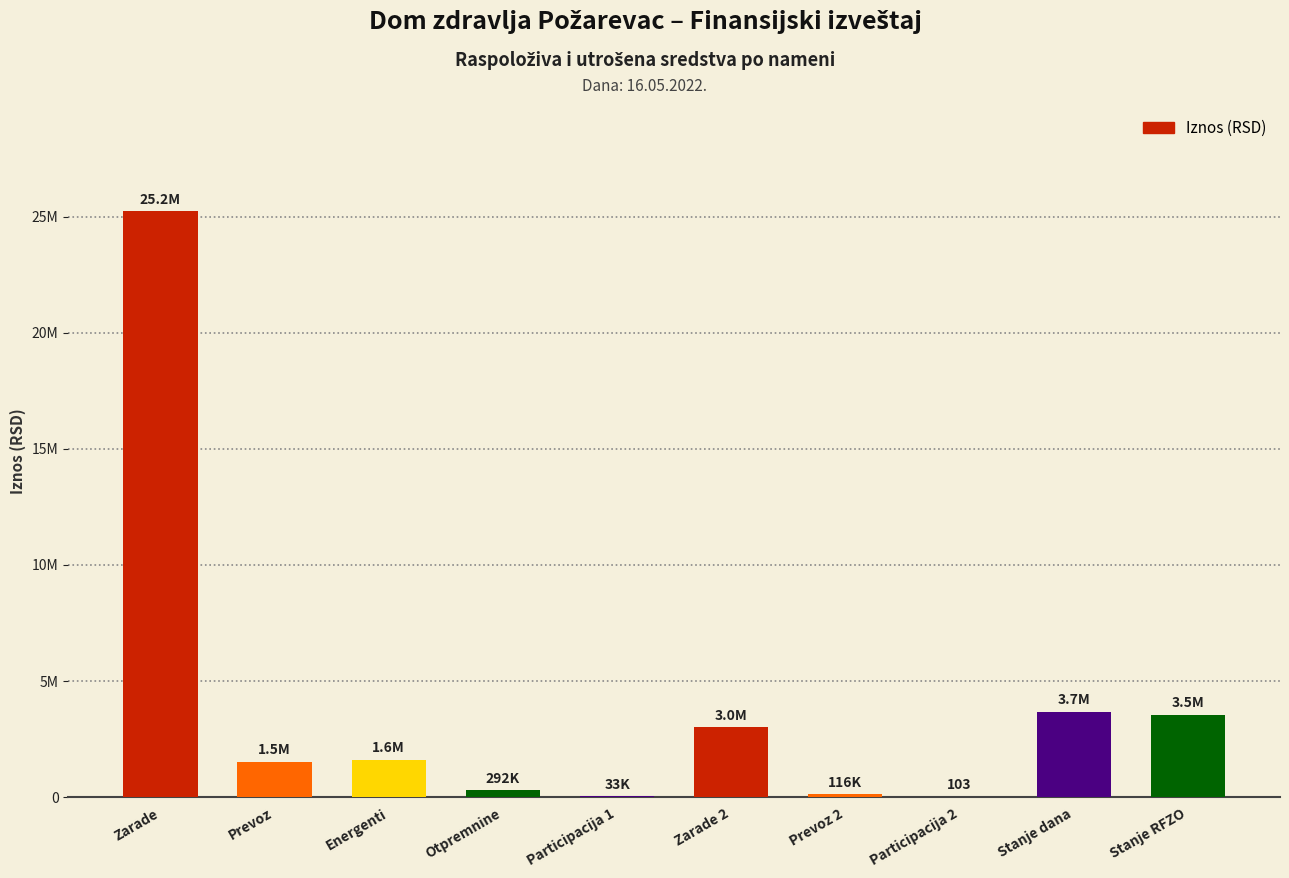

The value at Energenti is 760535.2. True or false?

False